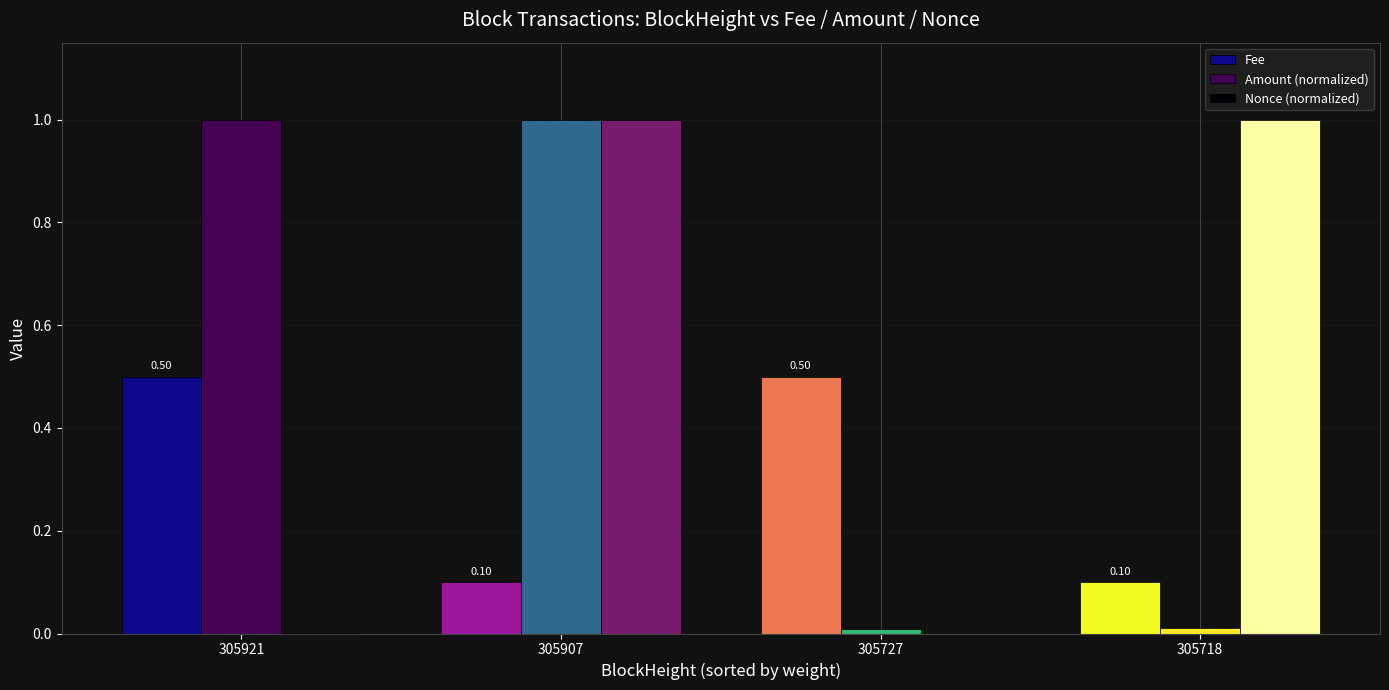

The value of Nonce (normalized) at 305727 is -0.5. True or false?

False